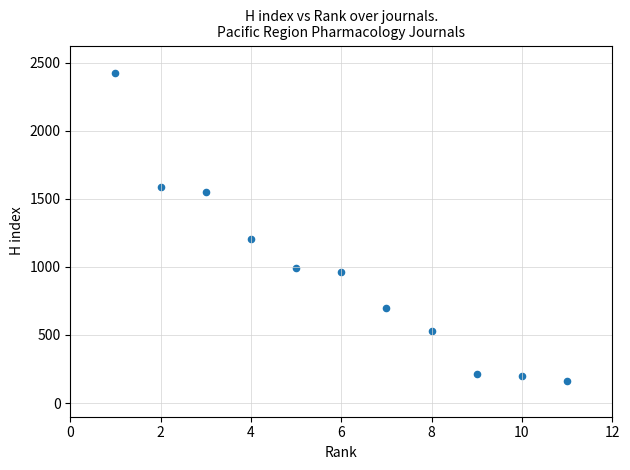

What is the range of Y values (max minus min)?

2263